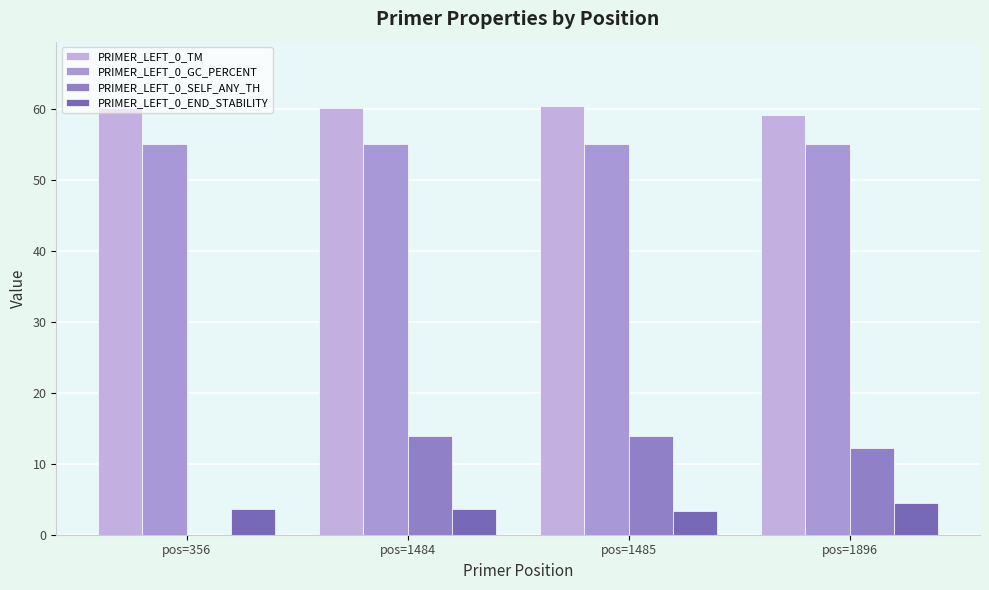

What is the difference between the maximum and minimum values in the PRIMER_LEFT_0_END_STABILITY series?

1.1